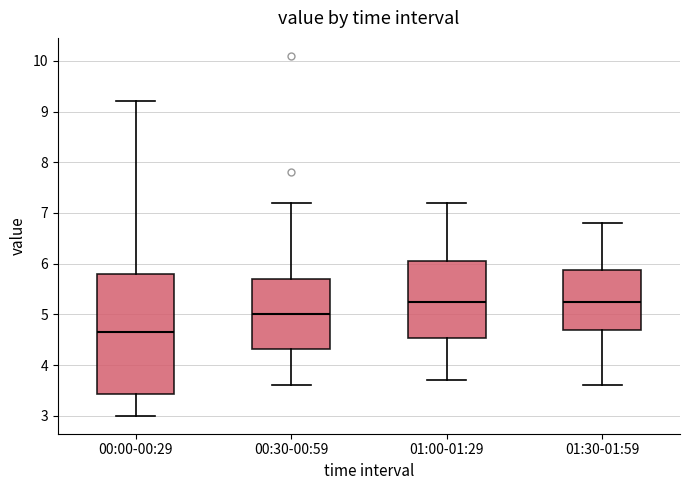

Reading left to right, read every box against the y-axis: the position of its median line, the range the box covers, and the ends of its whiskers. The values are not printed on the chart, so give them approximately, as read against the axis.

00:00-00:29: median 4.7, box 3.4 to 5.8, whiskers 3.0 to 9.2
00:30-00:59: median 5.0, box 4.3 to 5.7, whiskers 3.6 to 7.2
01:00-01:29: median 5.3, box 4.5 to 6.1, whiskers 3.7 to 7.2
01:30-01:59: median 5.3, box 4.7 to 5.9, whiskers 3.6 to 6.8